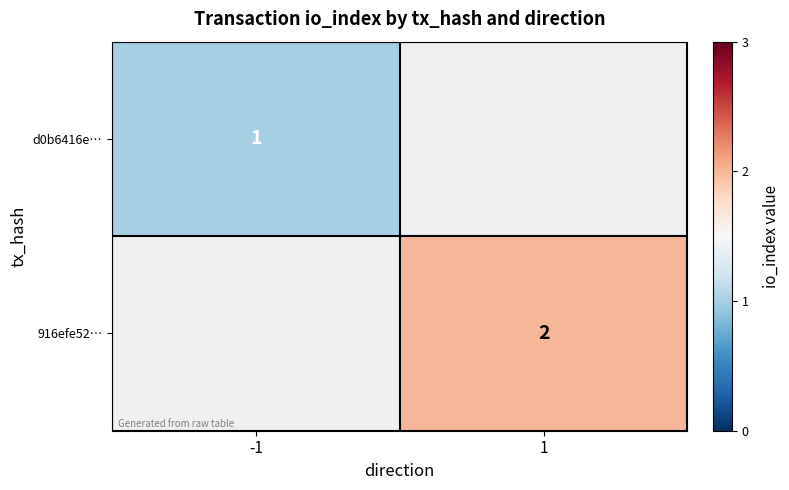

The 916efe52… series shows 3 at 1. True or false?

False